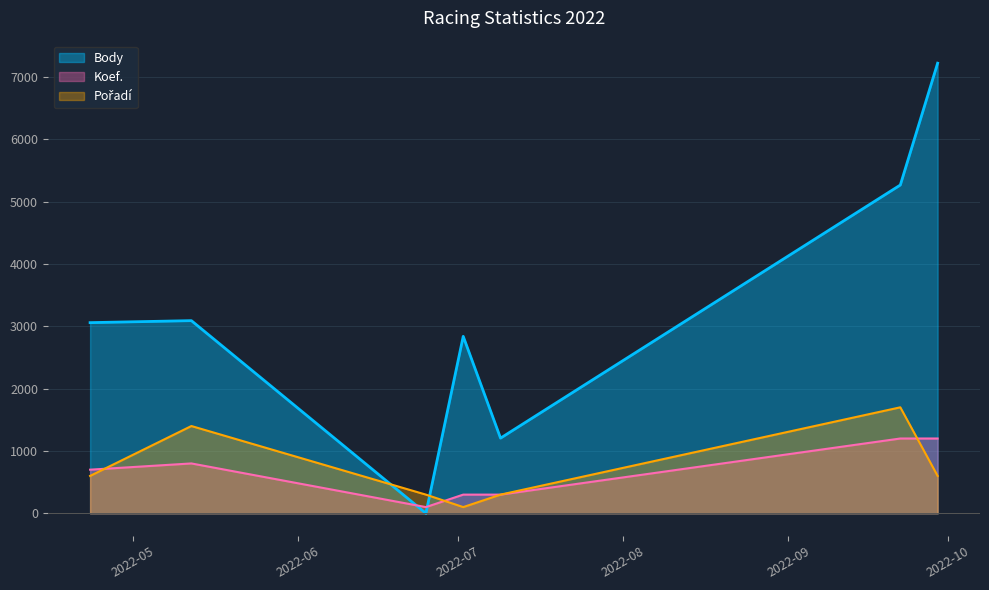

What is the label of the 5th point from the right?

2022-06-25